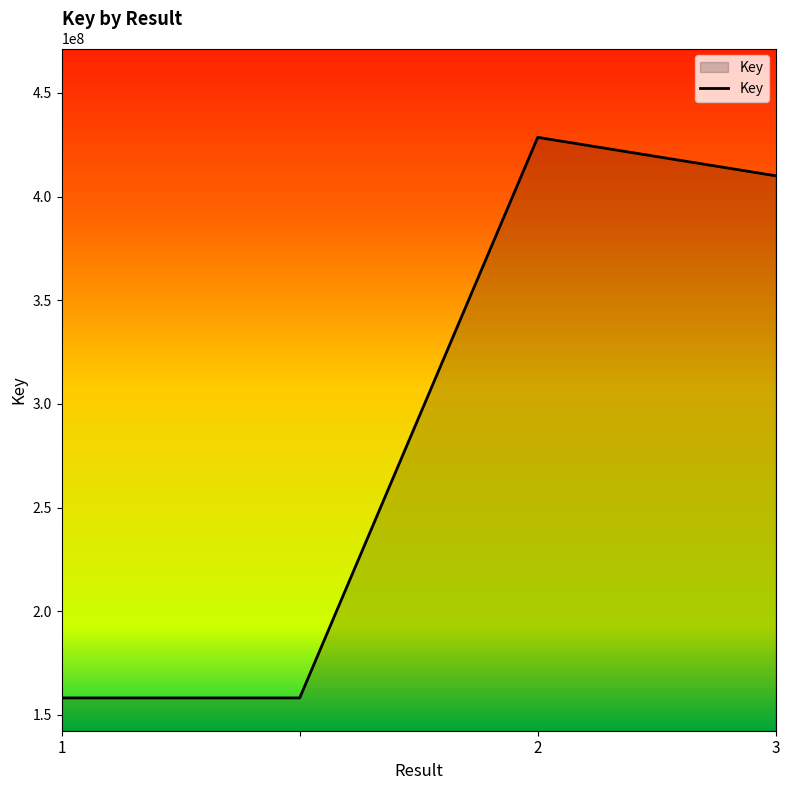

What is the minimum value shown in the chart?

158157010